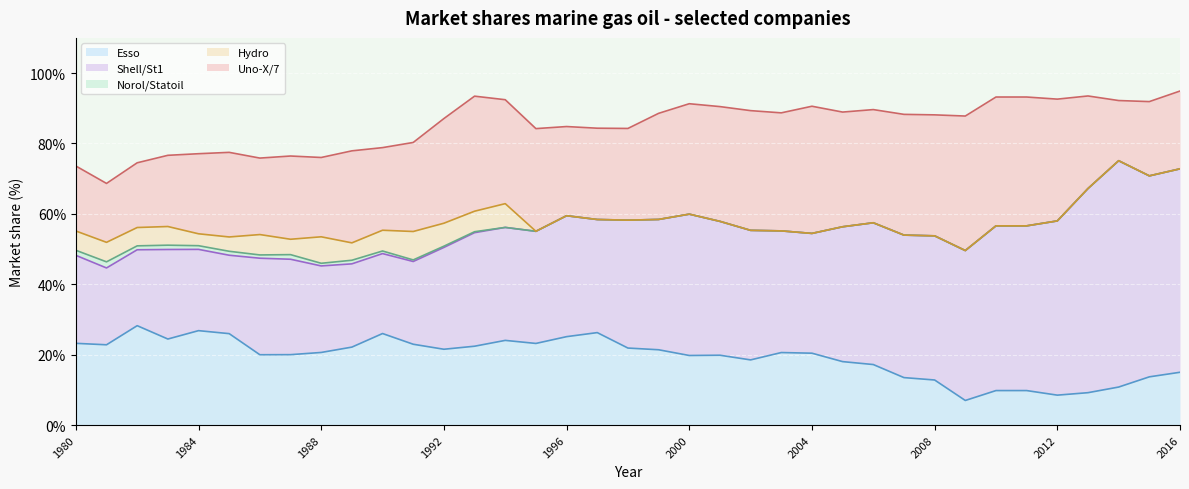

What is the difference between the maximum and minimum values in the Uno-X/7 series?

21.5